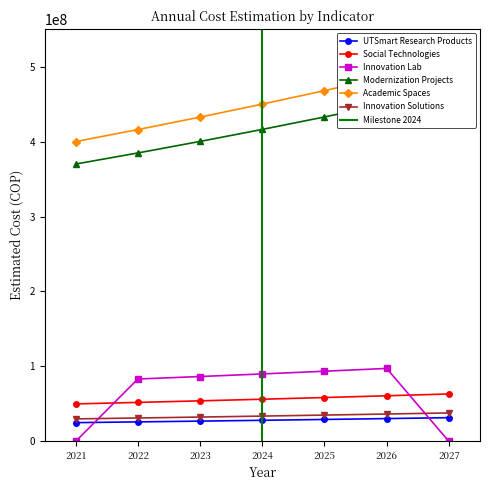

True or false: Innovation Lab has more than 0 interior local peaks.

True